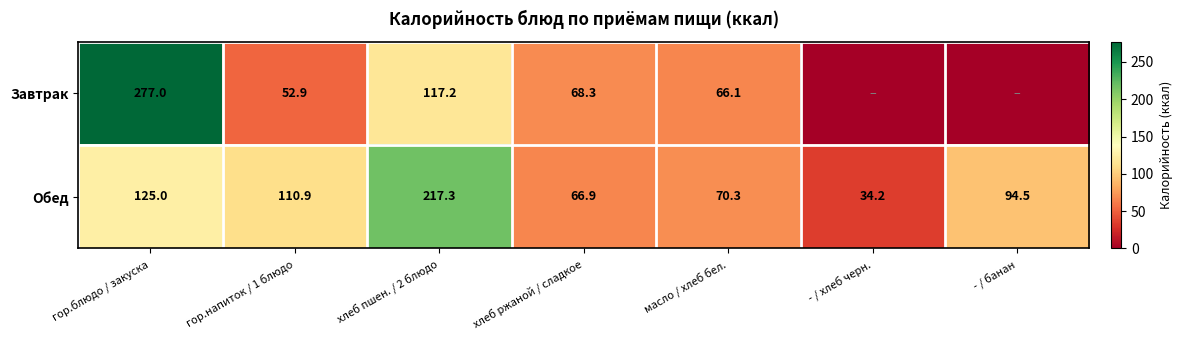

Between - / банан and - / хлеб черн., which is larger?

- / банан